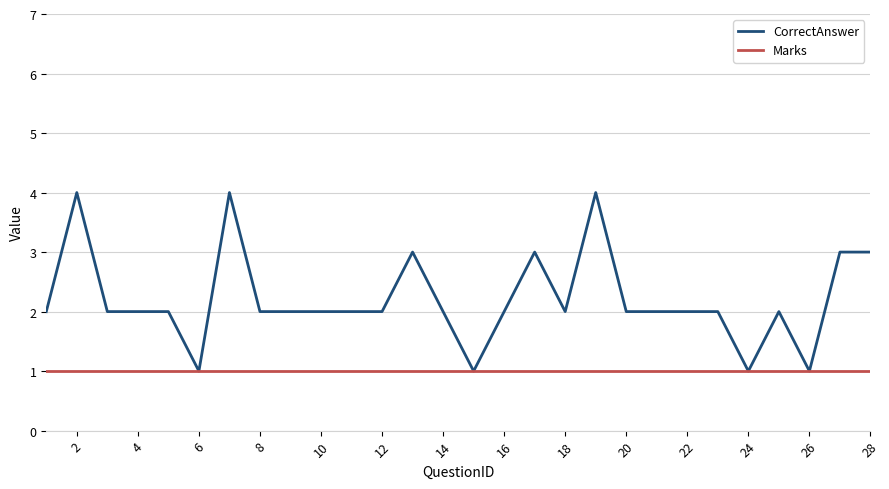

What is the maximum value shown in the chart?

4